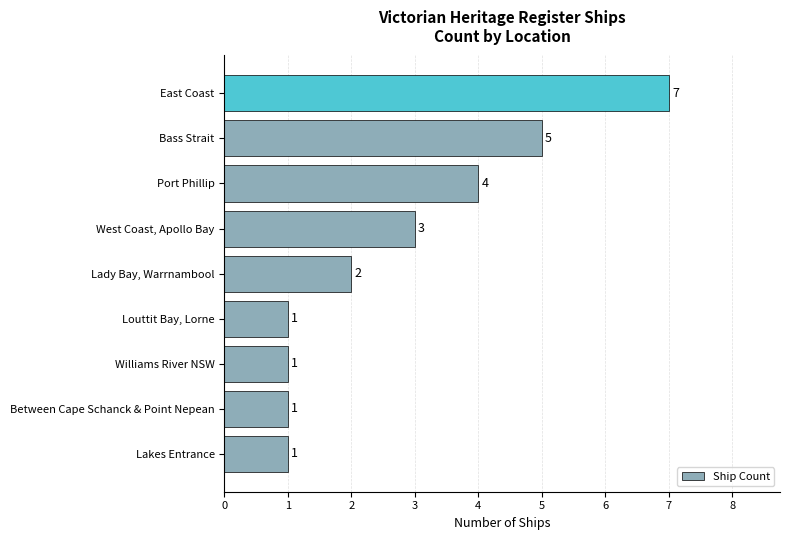

Where is the data nearest to the value 4?

Port Phillip